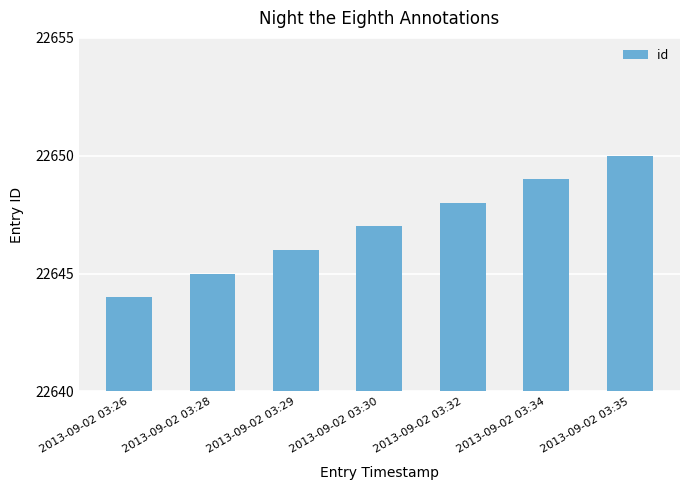

Between 2013-09-02 03:26 and 2013-09-02 03:28, which is larger?

2013-09-02 03:28